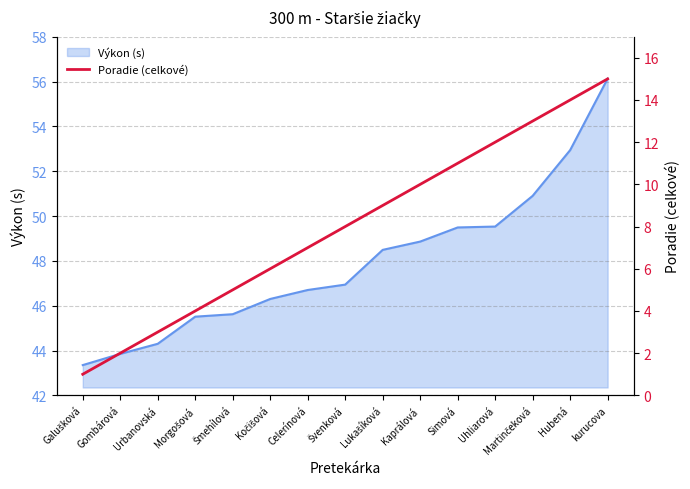

True or false: Výkon (s) has a value of 78.4 at Simová.

False